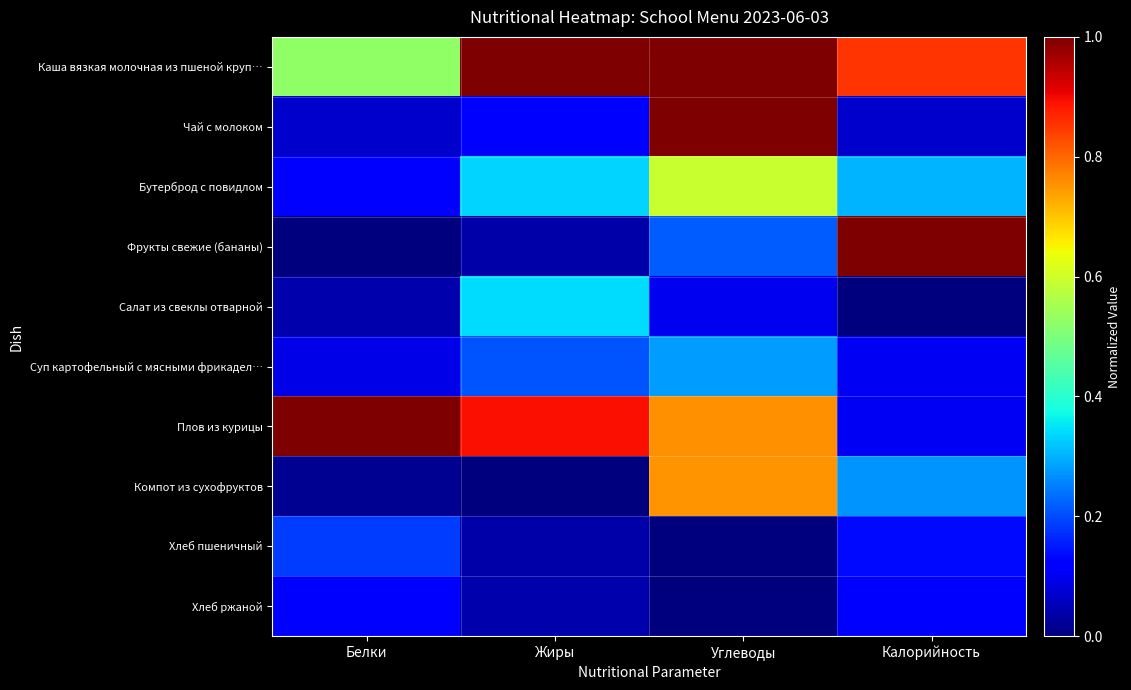

List the series in order of their peak value, lowest first.

Хлеб ржаной, Хлеб пшеничный, Суп картофельный с мясными фрикадел…, Салат из свеклы отварной, Бутерброд с повидлом, Компот из сухофруктов, Каша вязкая молочная из пшеной круп…, Чай с молоком, Фрукты свежие (бананы), Плов из курицы